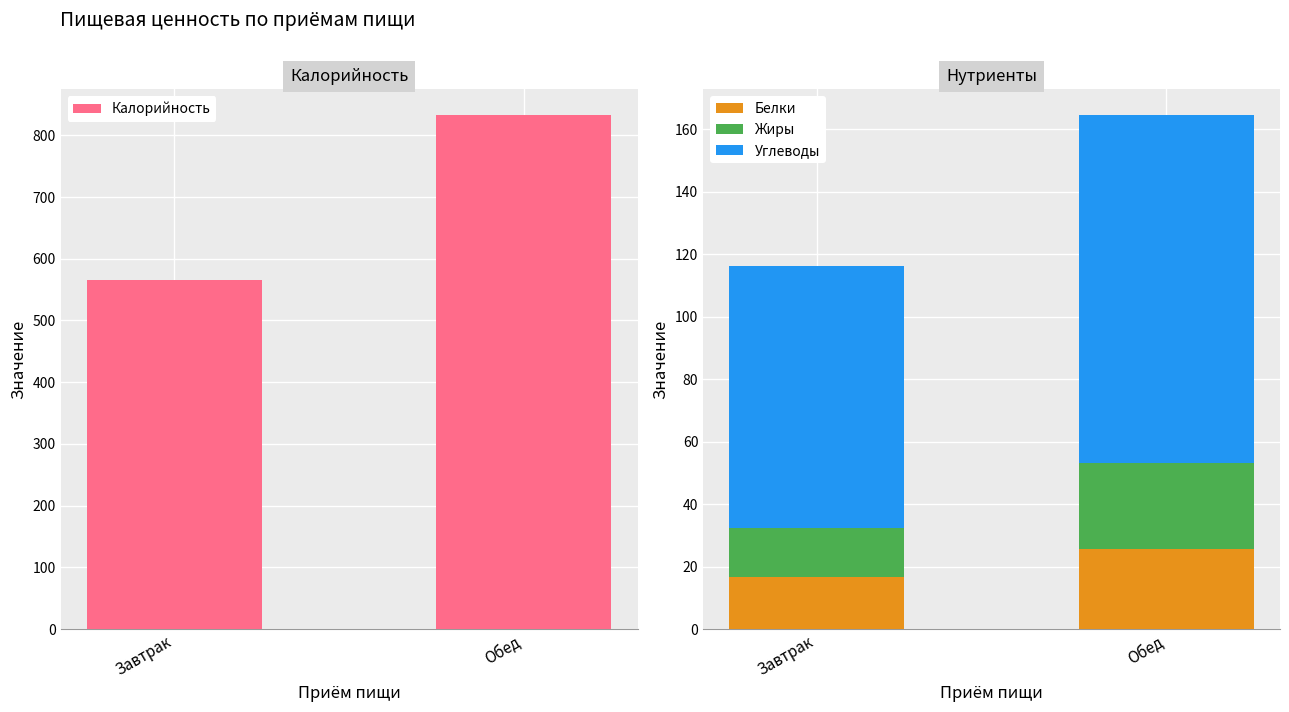

How many data points in Белки are less than 25?

1